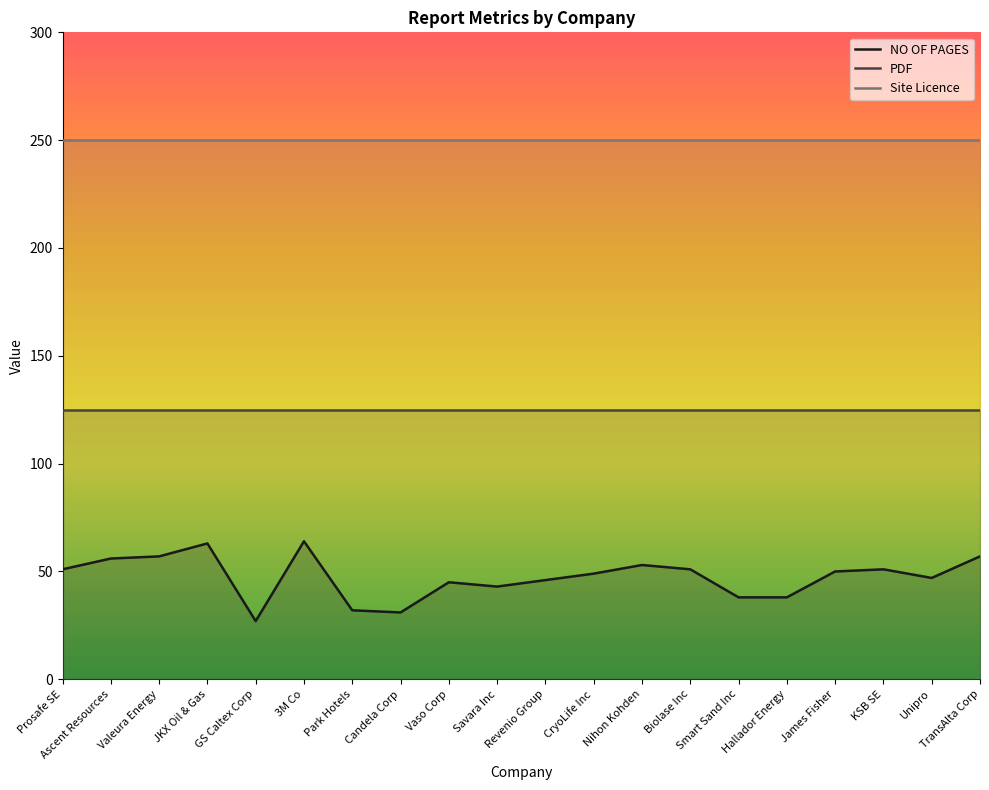

True or false: NO OF PAGES and Site Licence cross at least once.

False